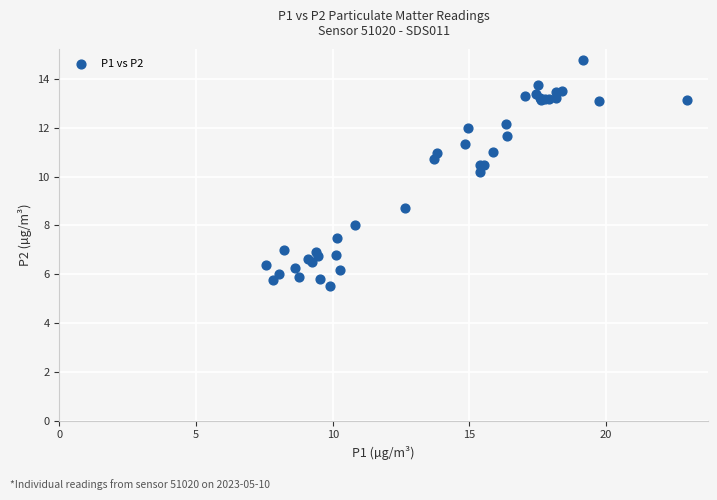

What Y value in the scatter plot is closest to 10?

10.2